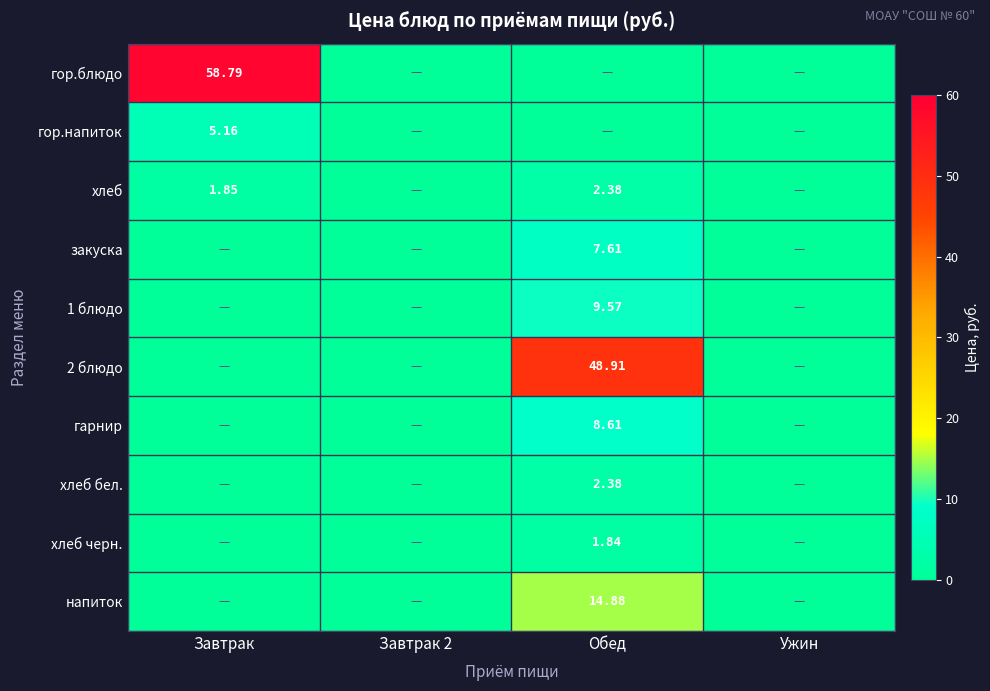

How many distinct data groups are displayed?

10